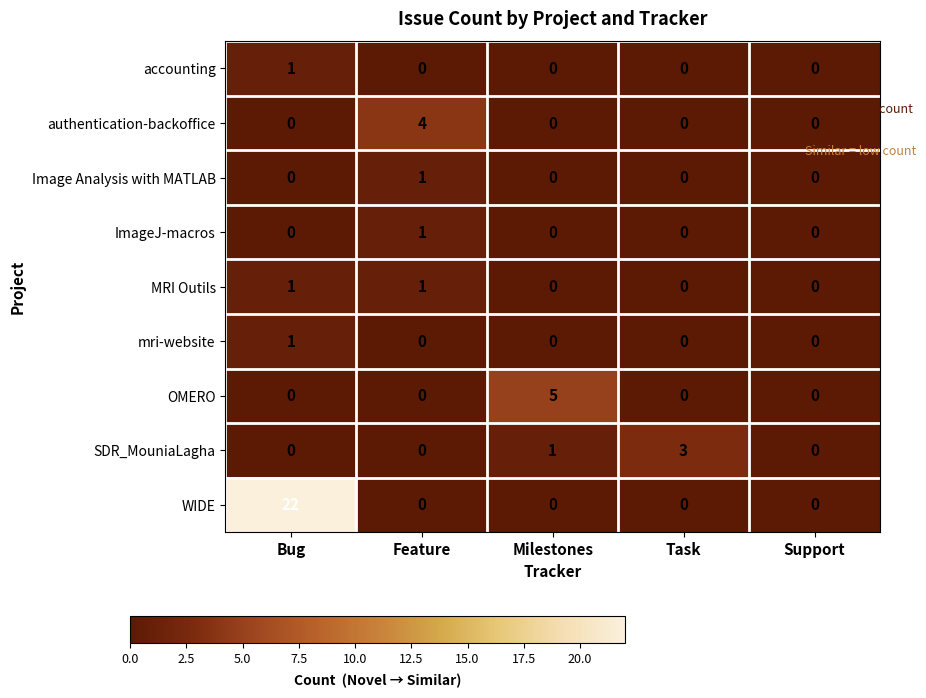

What is the spread (max minus min) of values at Feature?

4